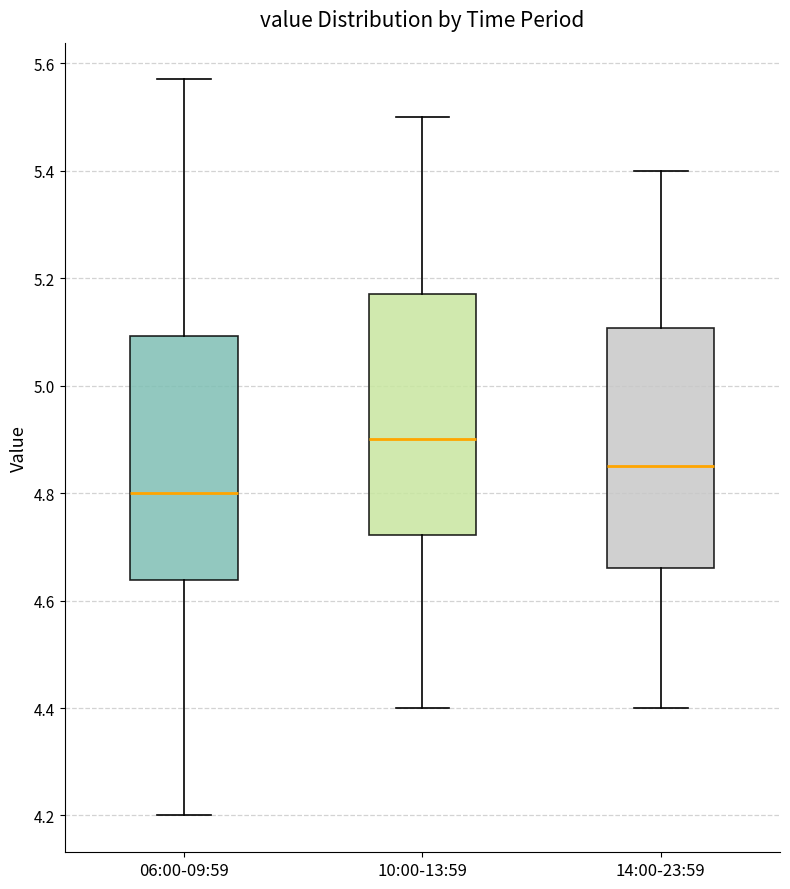

Which box's median line is the highest?

10:00-13:59